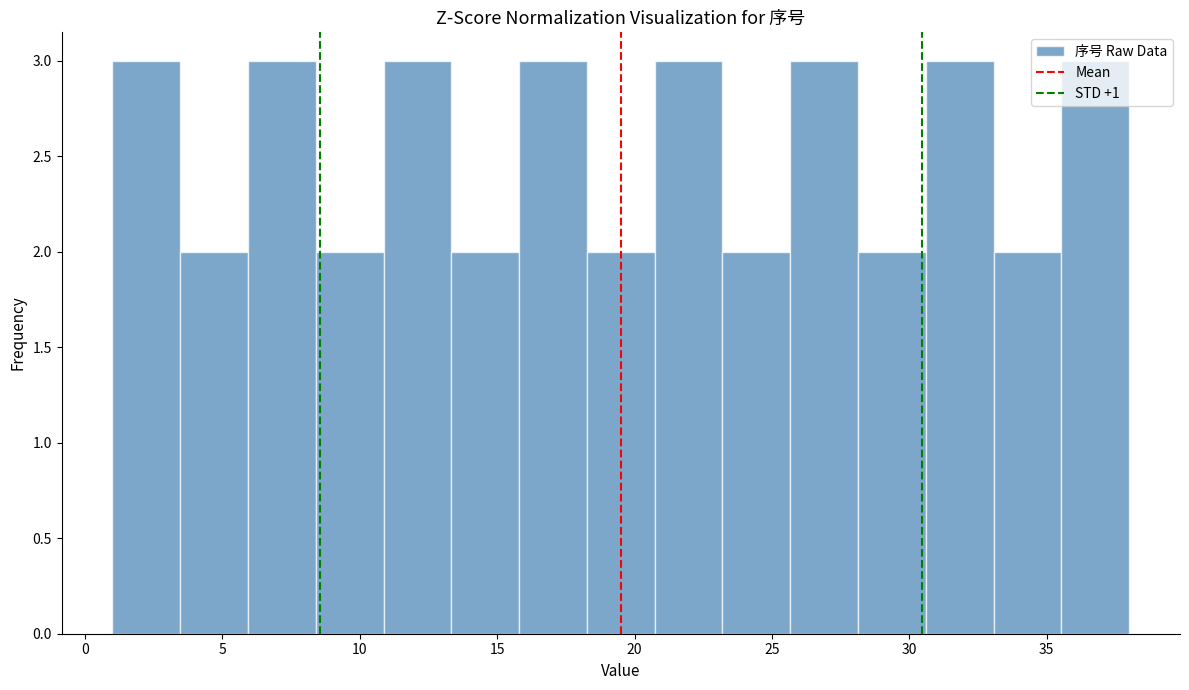

Reading left to right, list every bar in this chart as the range it spans on the x-axis followed by its height. Neither the bar edges nor the heights are printed on the chart, so give them approximately, as read against the axes.

1.0 to 3.5: 3
3.5 to 6.0: 2
6.0 to 8.5: 3
8.5 to 11.0: 2
11.0 to 13.5: 3
13.5 to 16.0: 2
16.0 to 18.5: 3
18.5 to 20.5: 2
20.5 to 23.0: 3
23.0 to 25.5: 2
25.5 to 28.0: 3
28.0 to 30.5: 2
30.5 to 33.0: 3
33.0 to 35.5: 2
35.5 to 38.0: 3